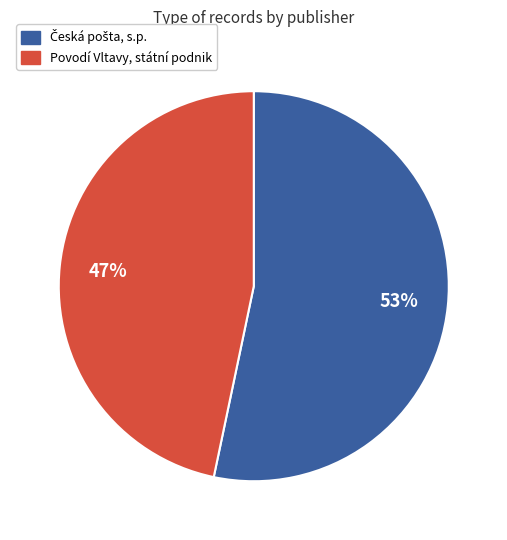

Is it true that Povodí Vltavy, státní podnik is 34% of the pie?

False